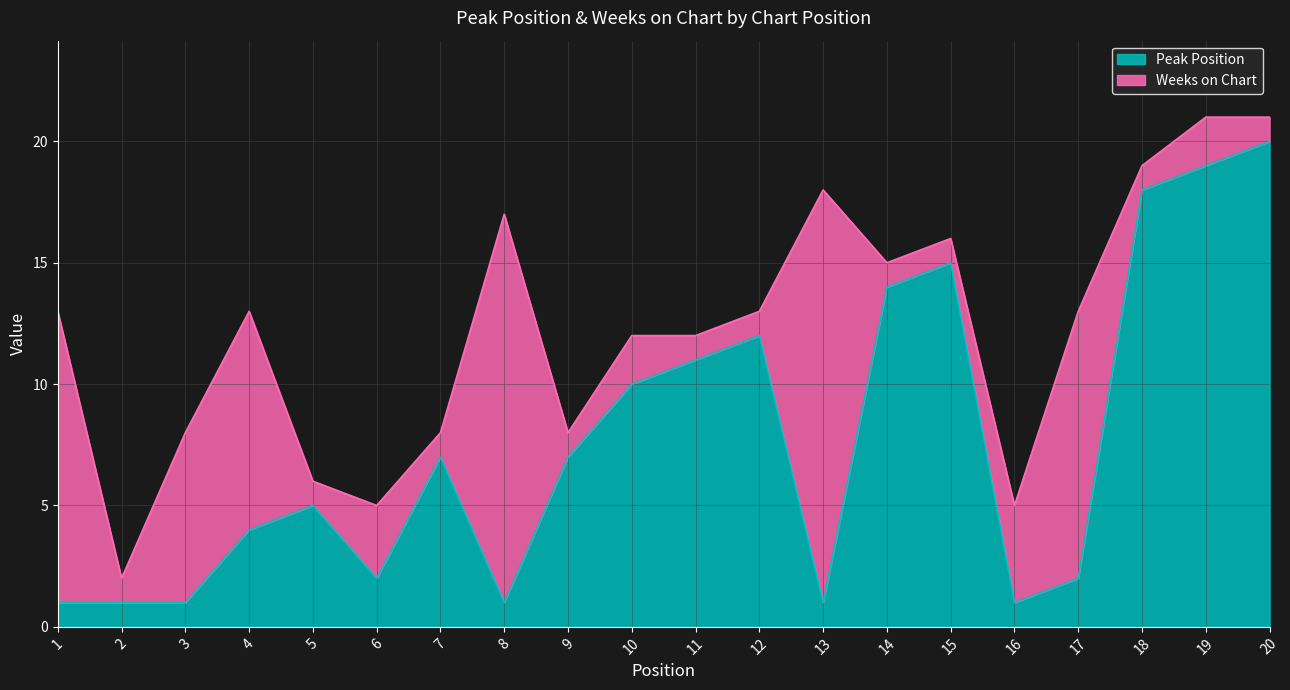

Is it true that the value at 13 is 1?

False